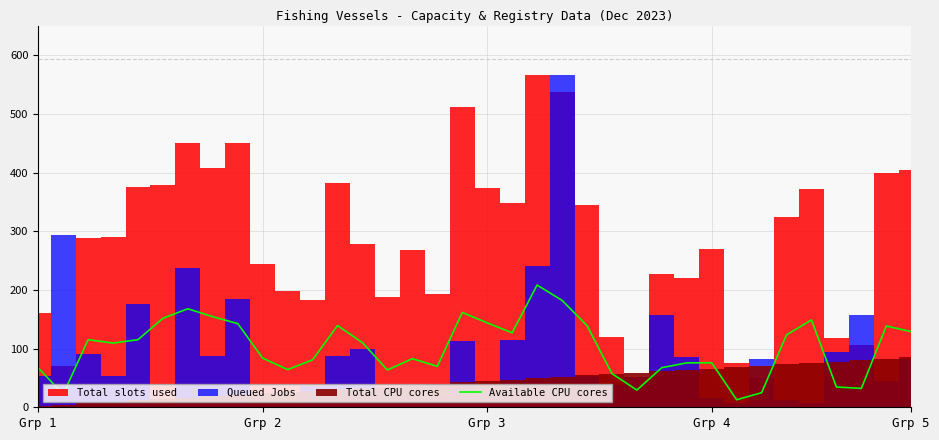

Reading left to right, extract all data points from this chart.

67.3	22.1	115.2	109.5	115.2	151.7	167.9	154.4	142.6	83.8	64.3	80.9	139.3	110.1	63.5	82.9	69.8	161.6	143.9	127.0	208.3	182.2	139.3	57.5	29.3	67.5	75.7	75.9	12.9	24.8	123.4	148.9	34.6	32.2	138.5	129.0